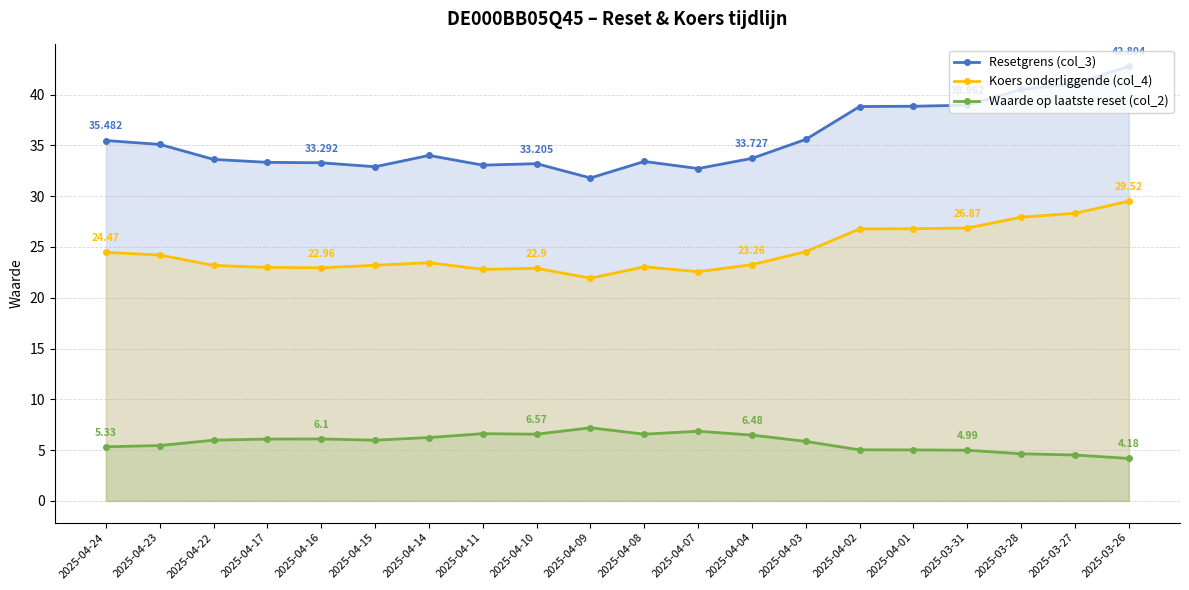

True or false: Resetgrens (col_3) and Koers onderliggende (col_4) intersect in this chart.

False